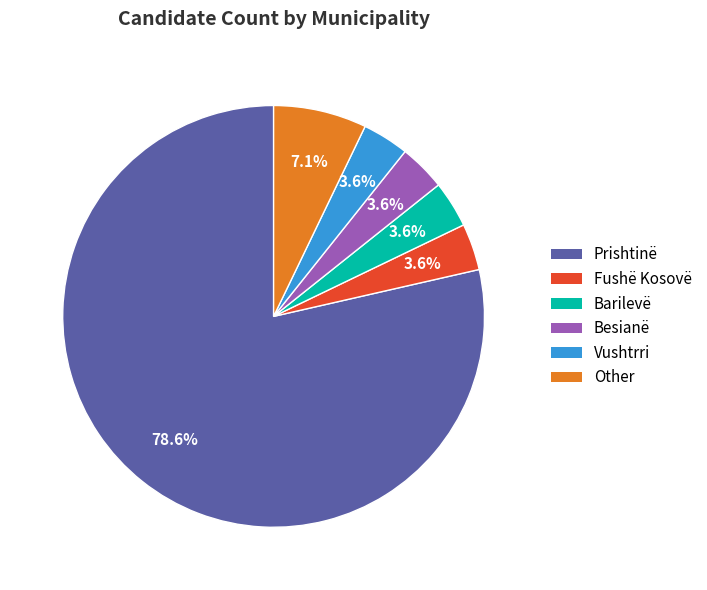

How many segments does this pie chart have?

6